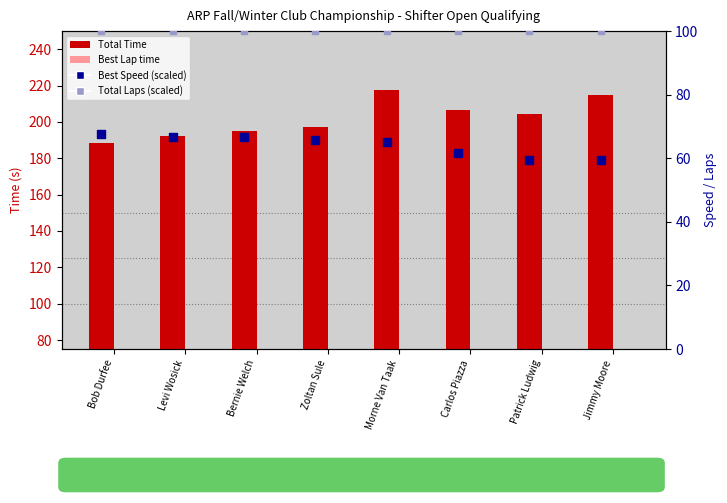

At which category is the sum across all series the highest?

Morne Van Taak